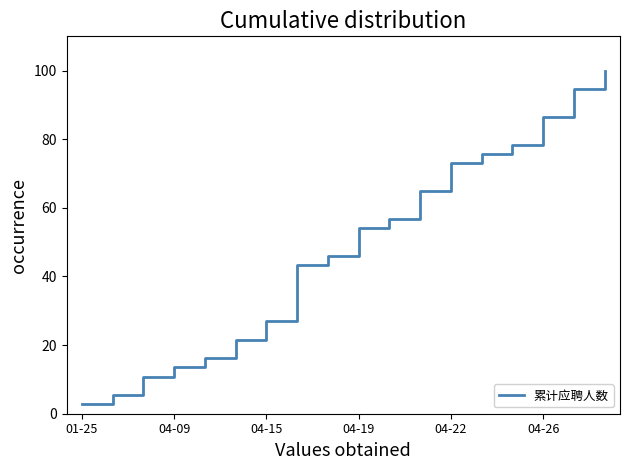

What is the difference between the maximum and minimum values?

97.3